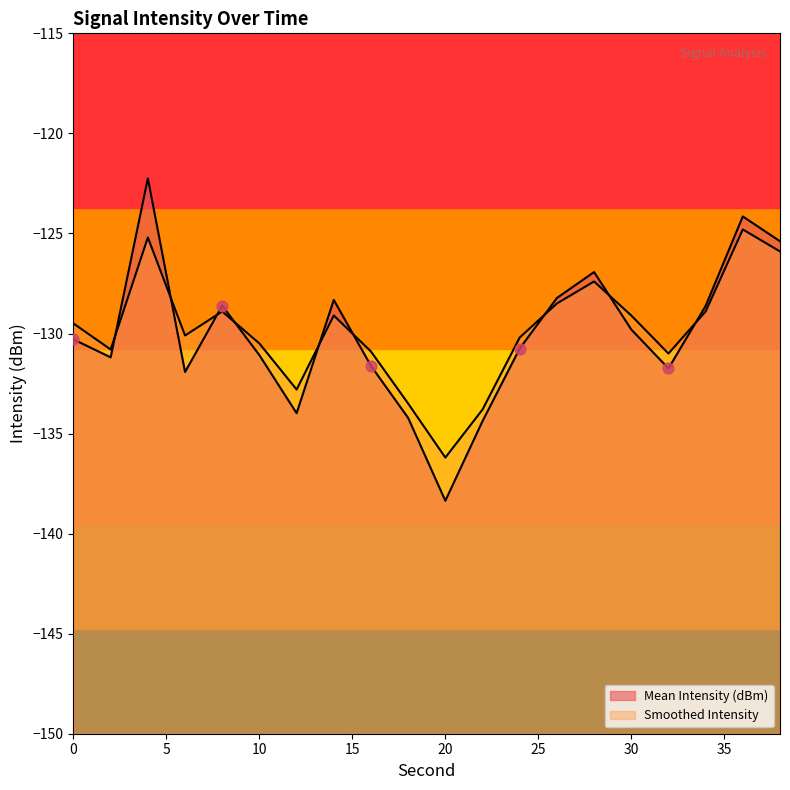

What is the total value across all series at 14?

-257.4